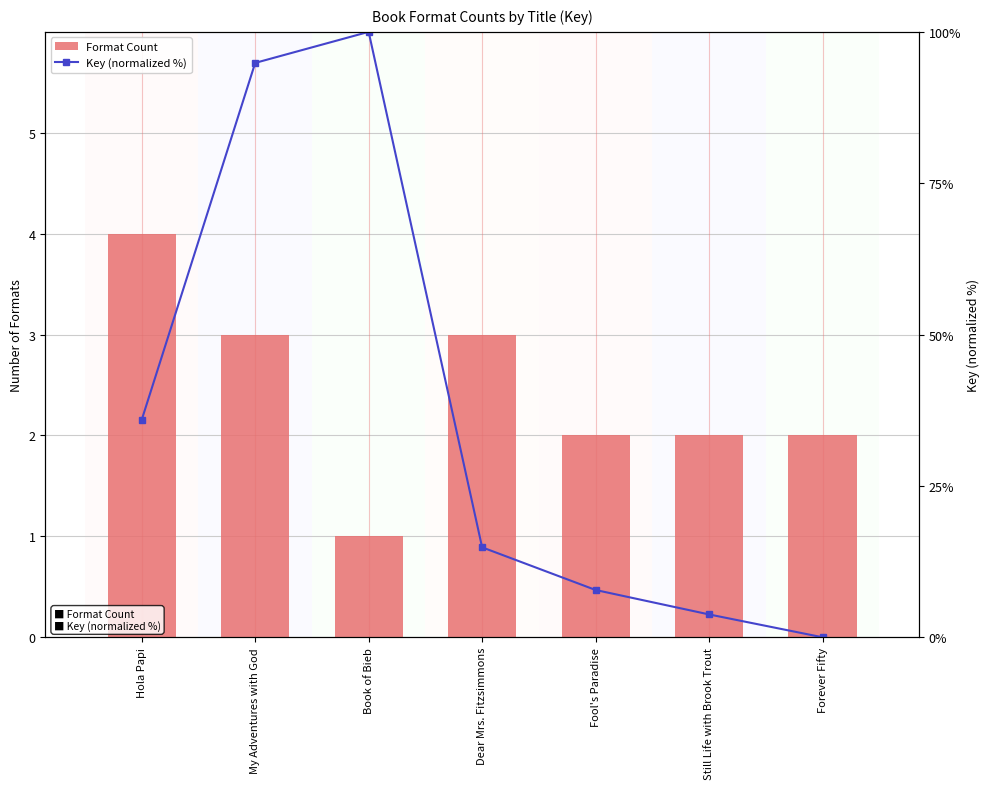

Is the value of Format Count at My Adventures with God greater than the value of Key (normalized %) at Fool's Paradise?

No